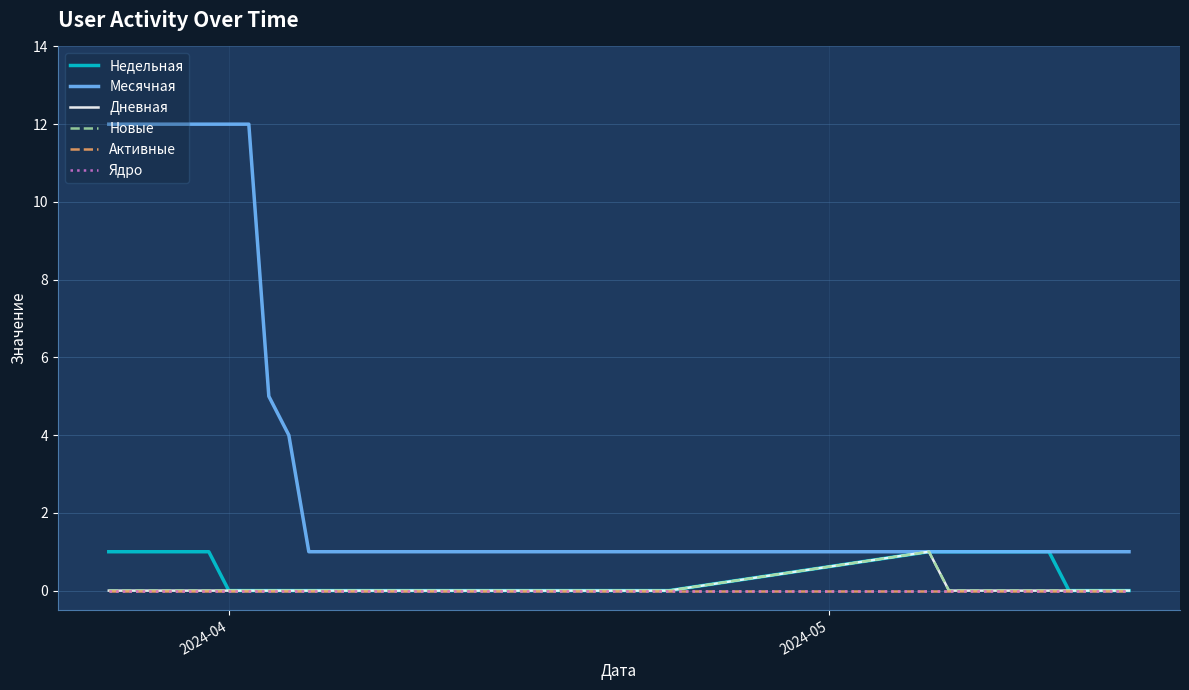

What is the greatest value displayed?

12